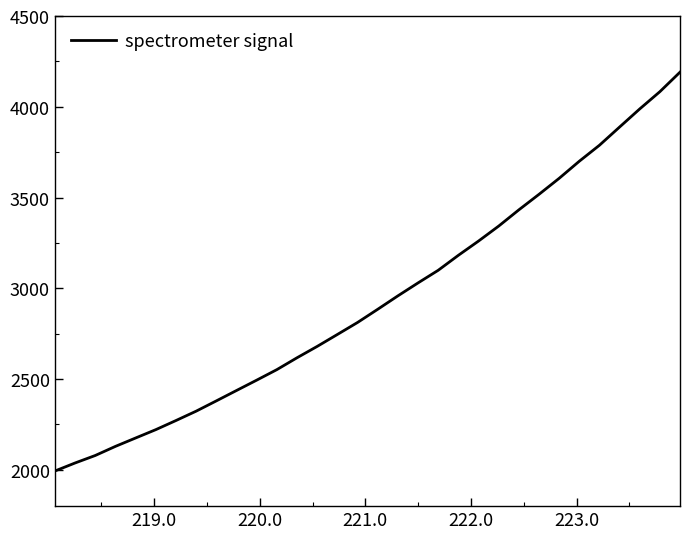

What is the maximum value shown in the chart?

4190.6